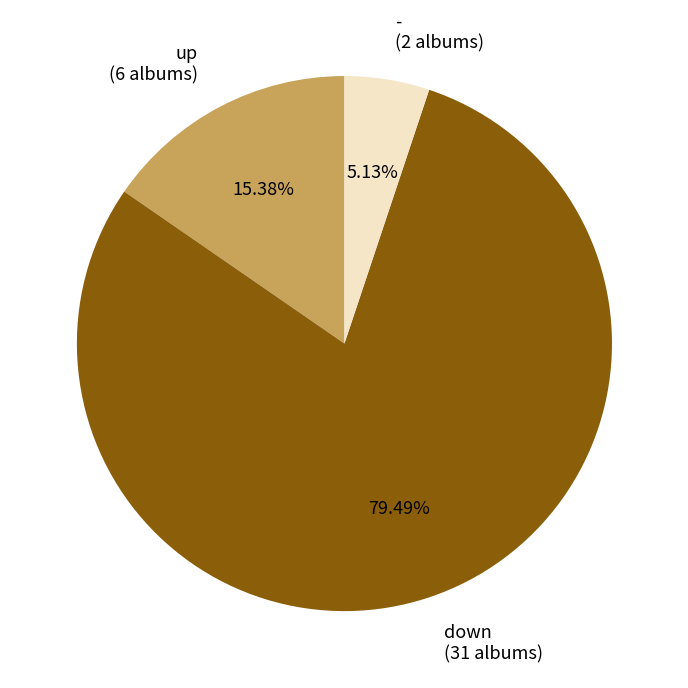

Which has a higher value, down or up?

down